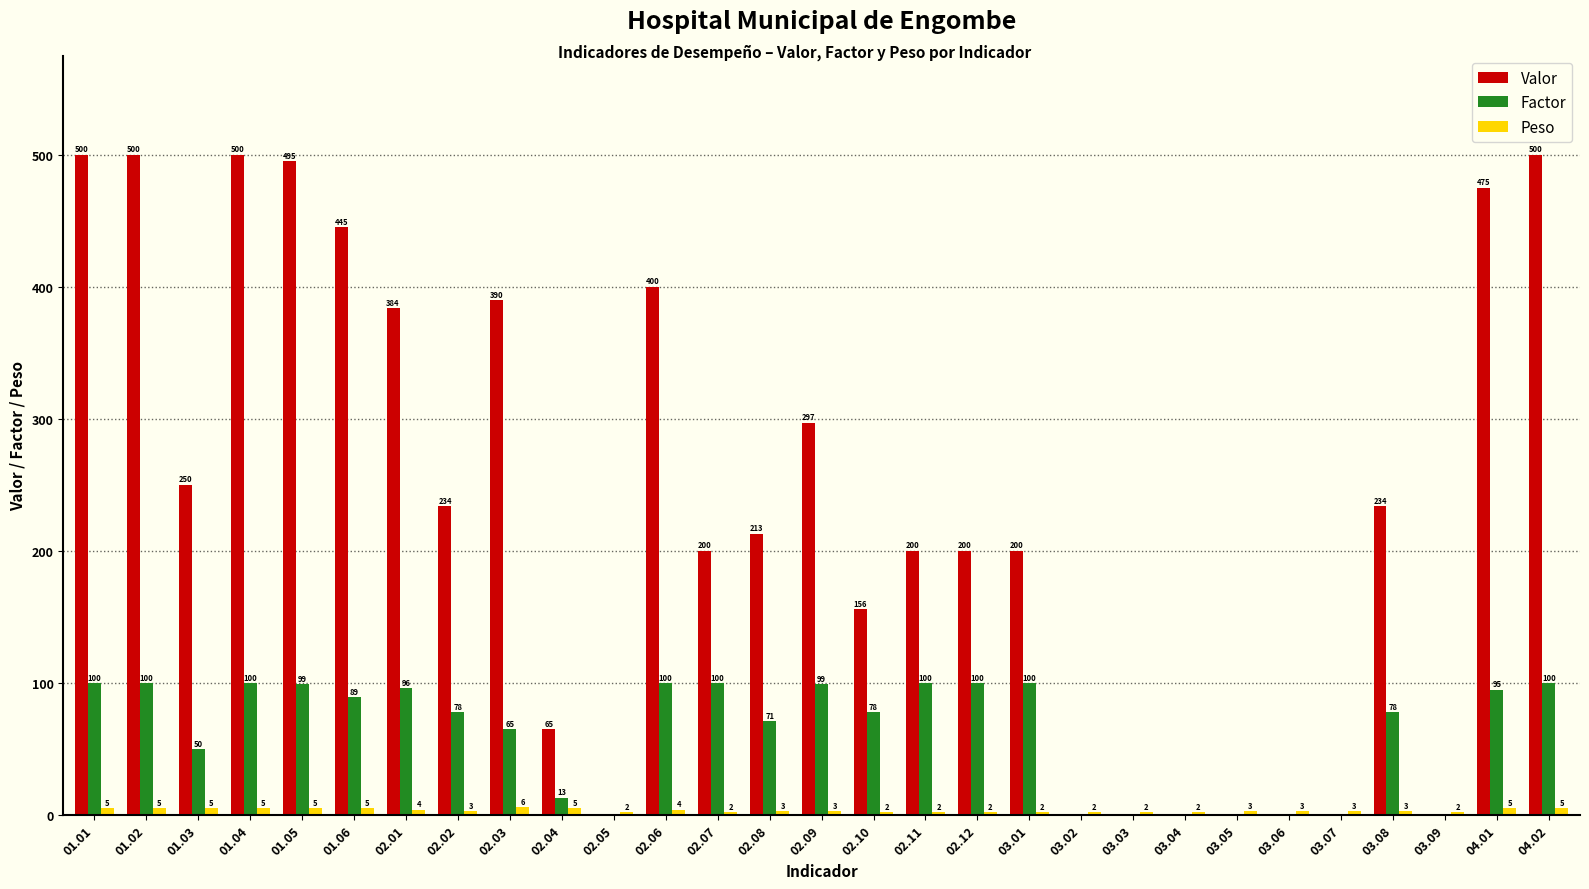

True or false: Valor has a value of 354 at 02.12.

False